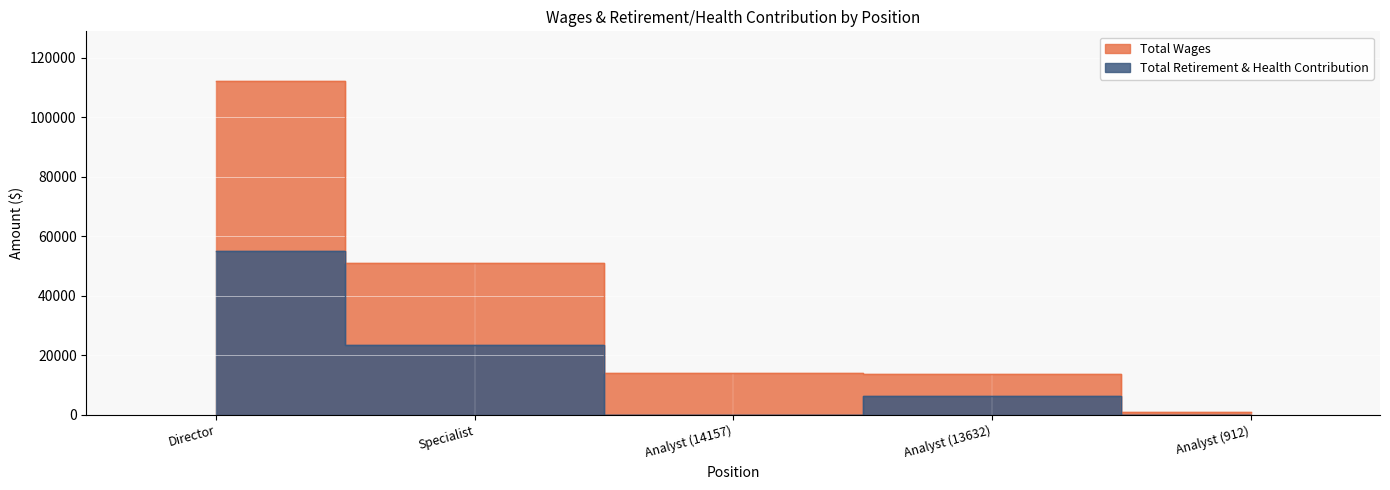

What is the average value of the Total Wages series?

38394